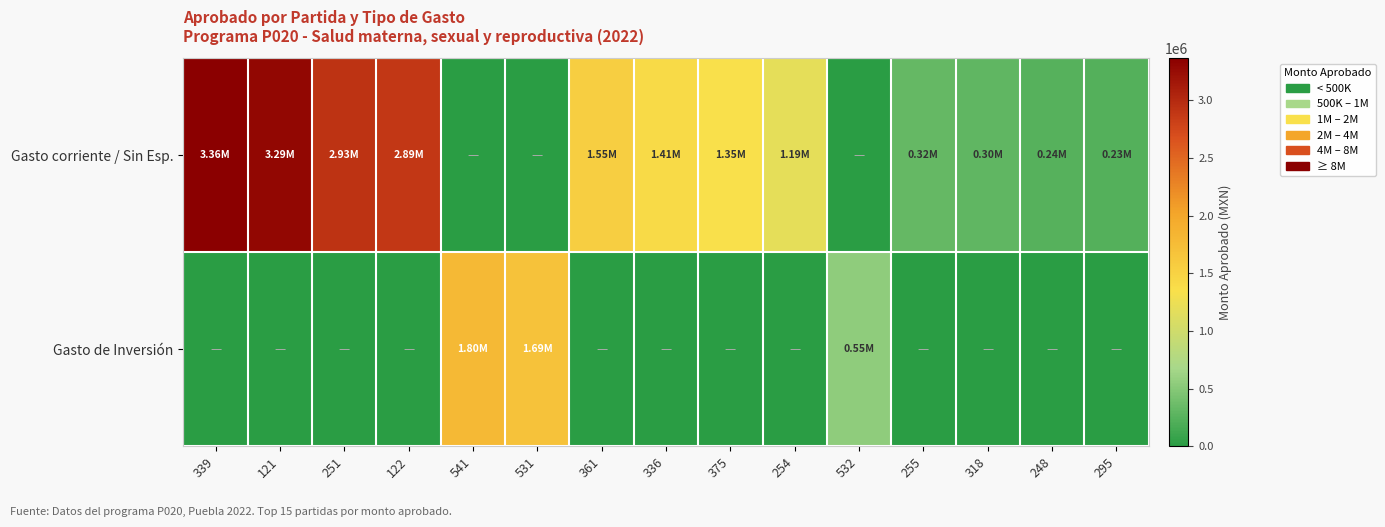

Count the number of categories in the chart.

15